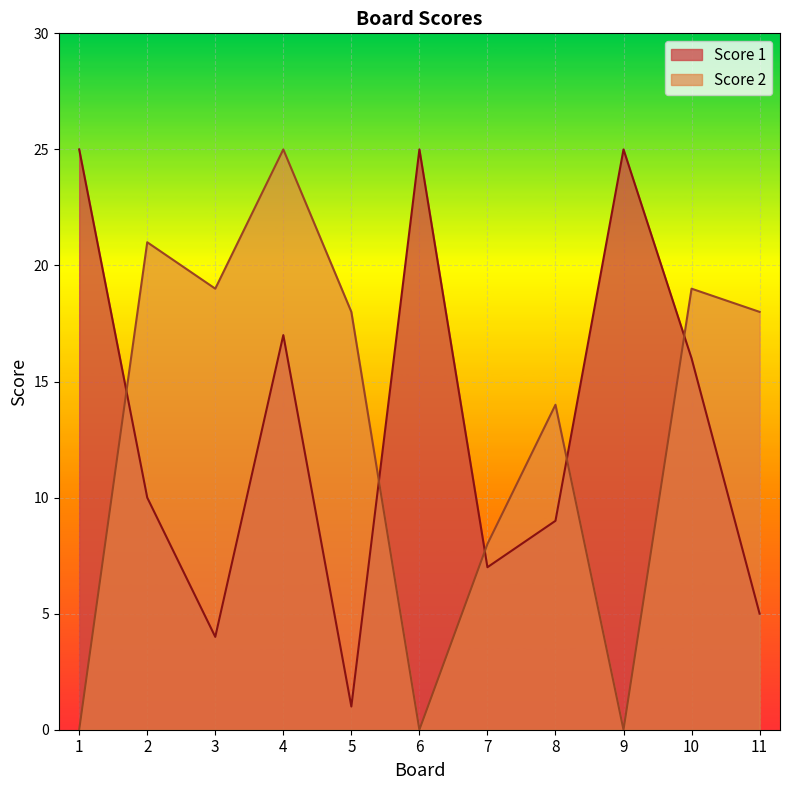

List the series in order of their overall mean, highest first.

Score 1, Score 2